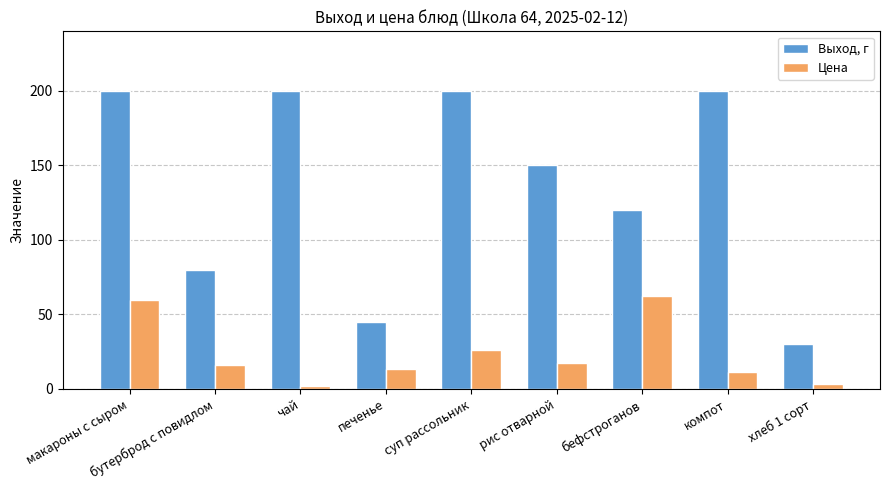

At how many categories does at least one series exceed 64?

7